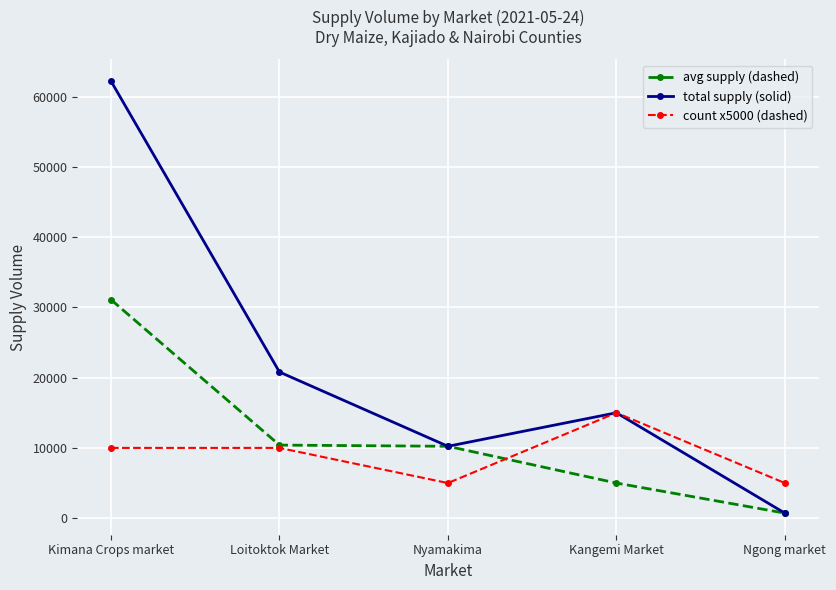

How many lines are shown in the chart?

3